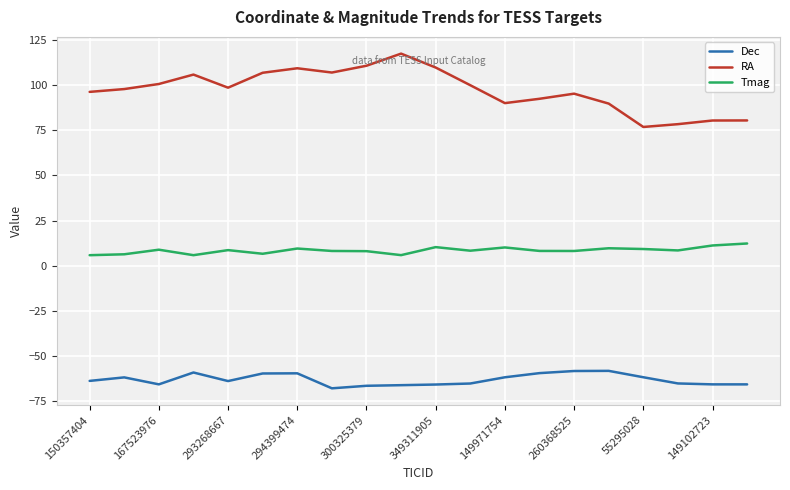

Rank the series by their average value, from highest to lowest.

RA, Tmag, Dec